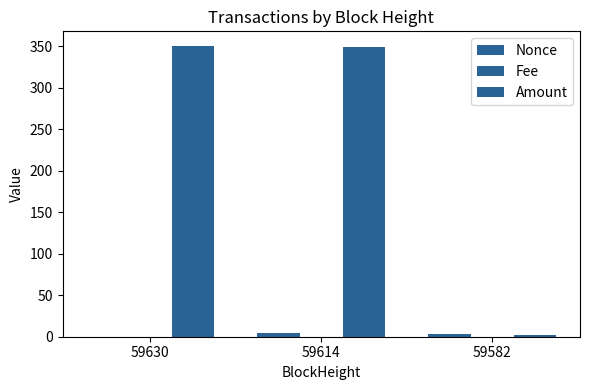

Reading left to right, what are all the values shown in this chart?

Nonce: 59630=0.0	59614=4.0	59582=3.0
Fee: 59630=0.0	59614=0.2	59582=0.0
Amount: 59630=350.5	59614=349.5	59582=2.0